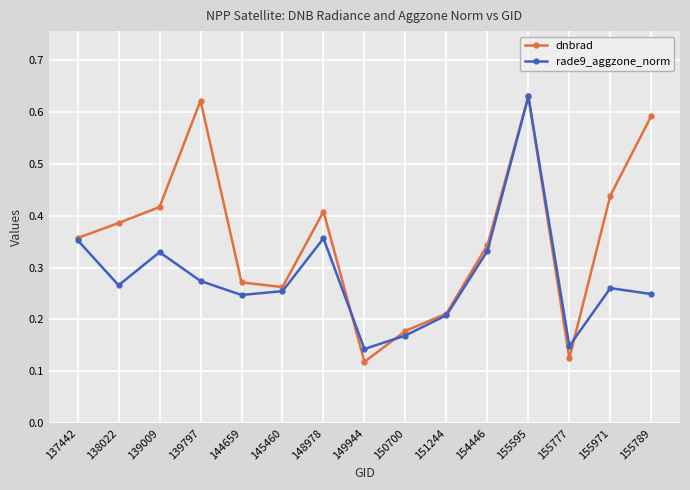

True or false: dnbrad and rade9_aggzone_norm cross at least once.

True